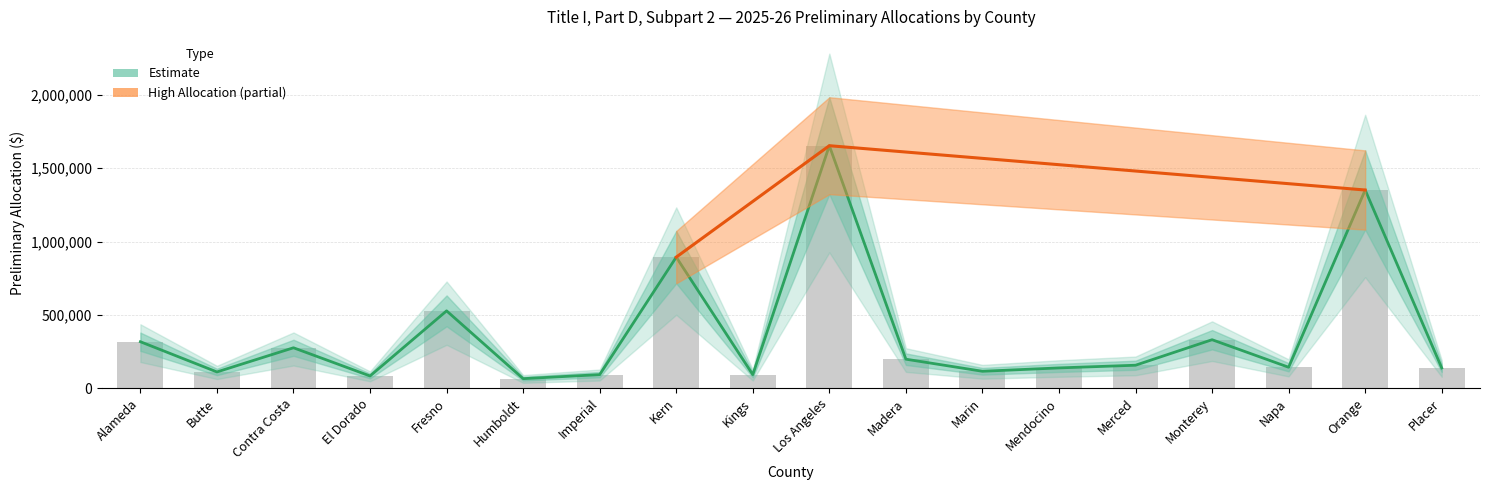

What is the difference between the second highest and second lowest values in the Upper Bound series?

1269062